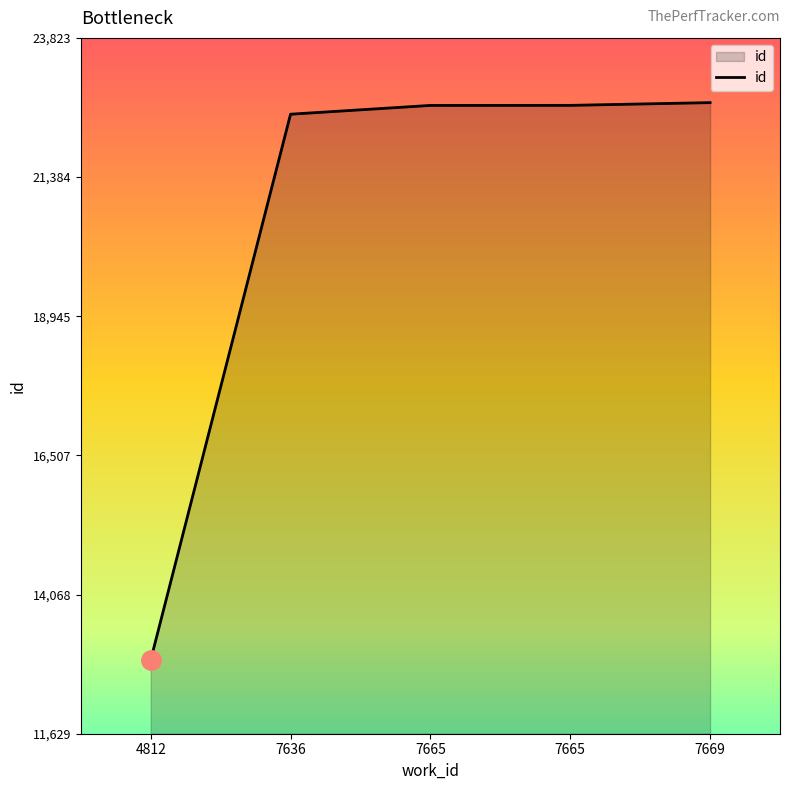

The chart shows a value of 22689 at 7669. True or false?

True